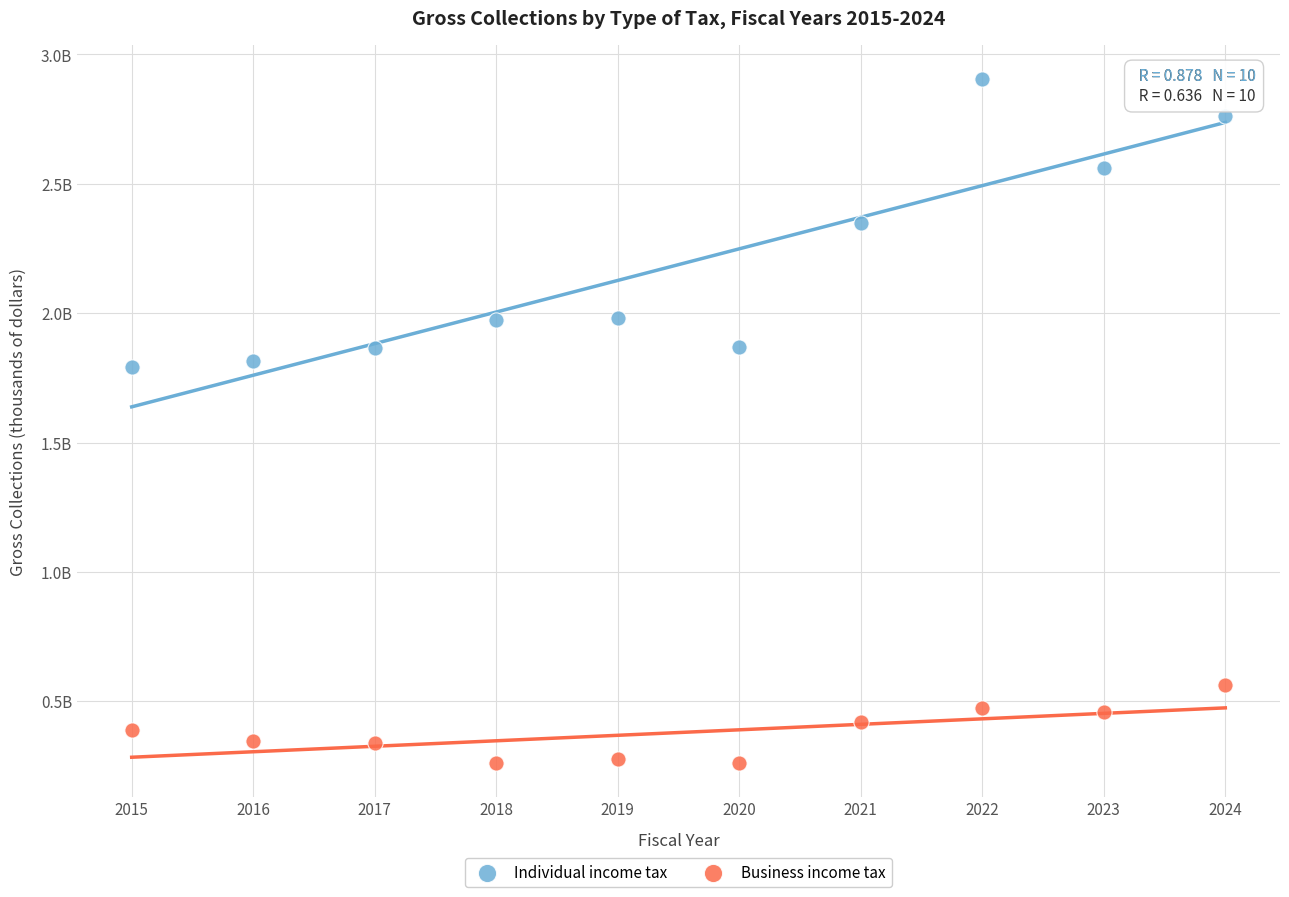

What are all the series names shown in the legend?

Individual income tax, Business income tax